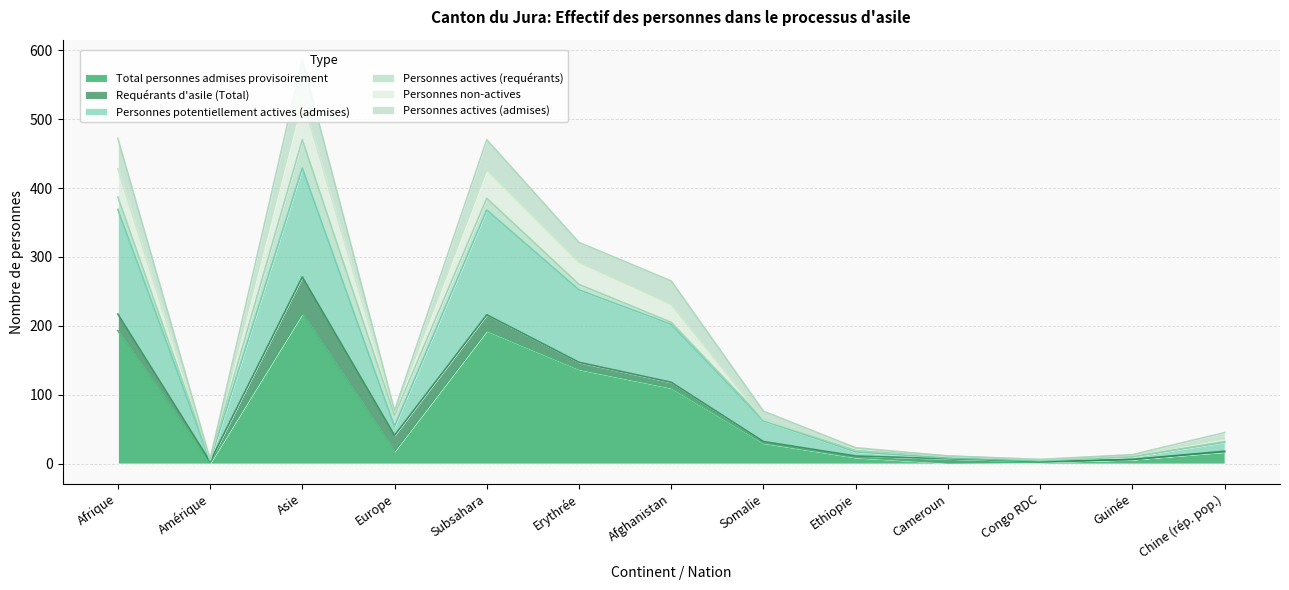

What is the sum of the Total personnes admises provisoirement values at Erythrée and Guinée?

143